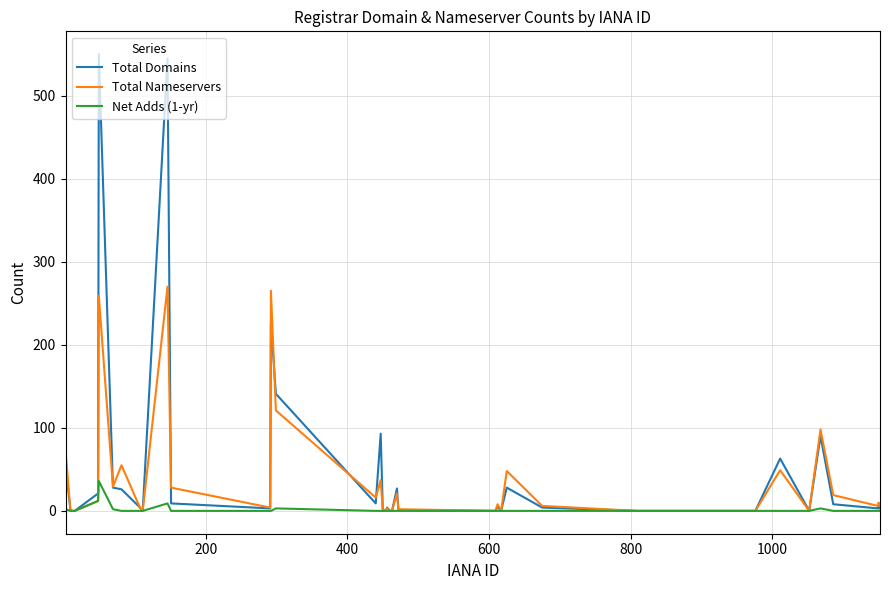

What are all the series names shown in the legend?

Total Domains, Total Nameservers, Net Adds (1-yr)